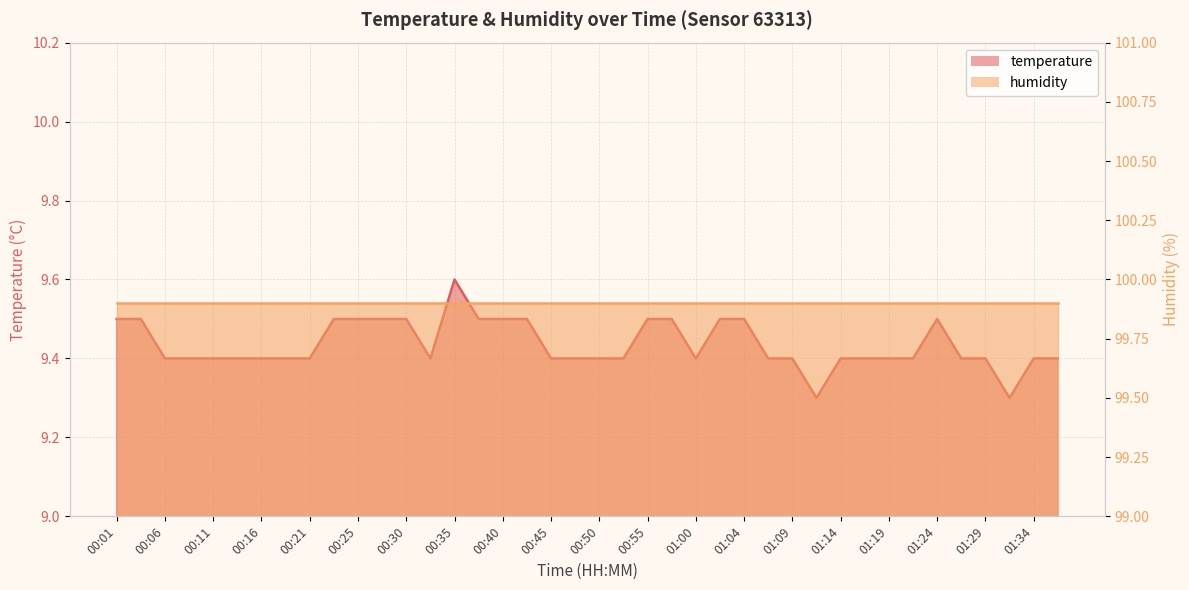

True or false: the data shows 9.4 at 01:34.

True